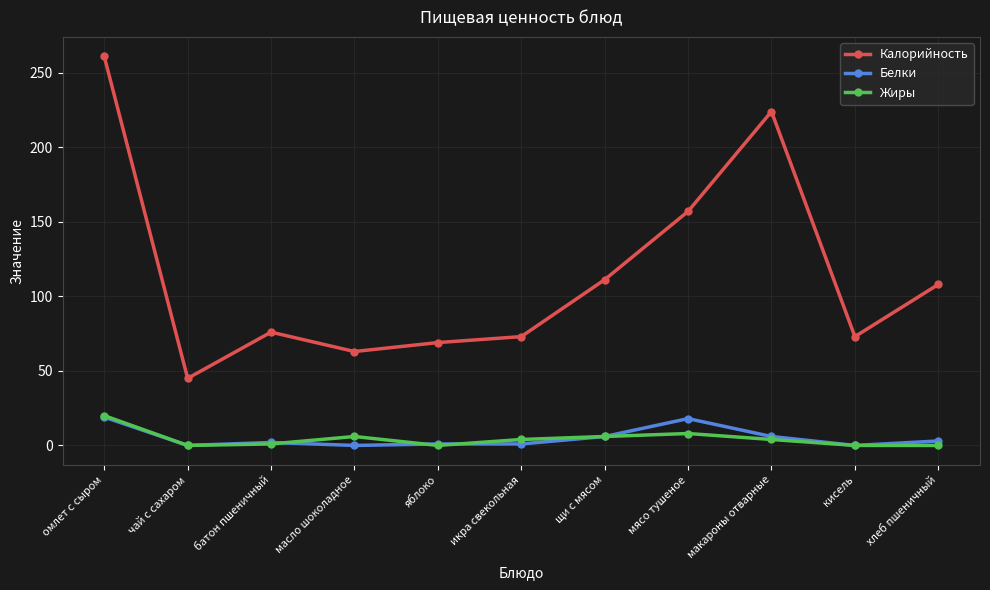

What is the approximate value of Калорийность at икра свекольная?

73.0